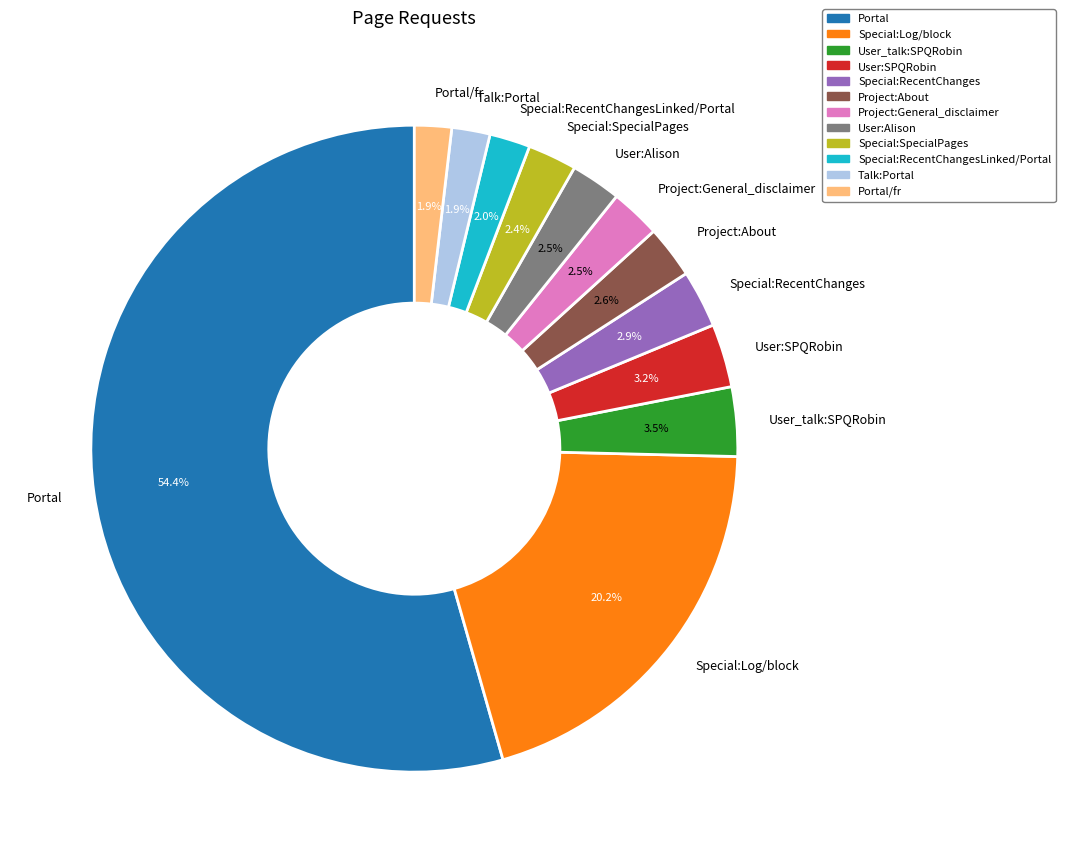

What is the largest slice in the pie chart?

Portal